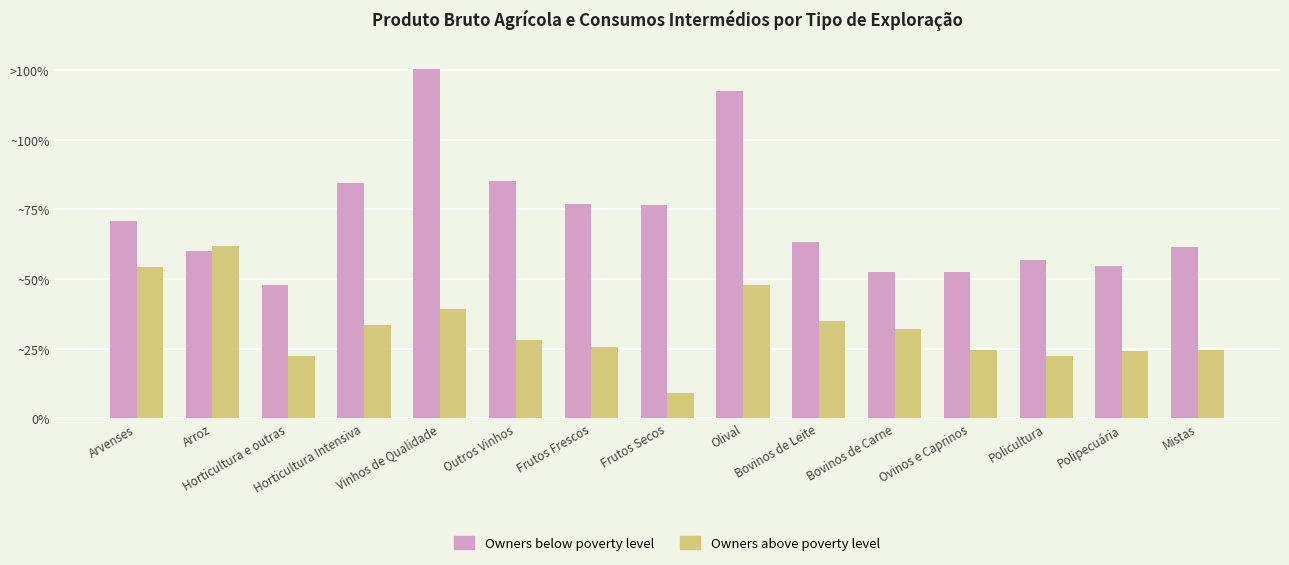

What is the greatest value displayed?

25045.6